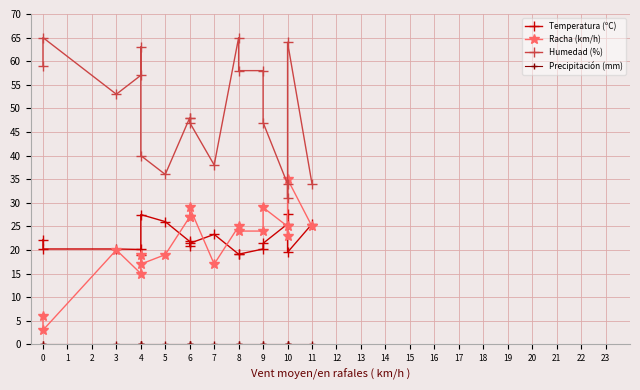

How many lines are shown in the chart?

4